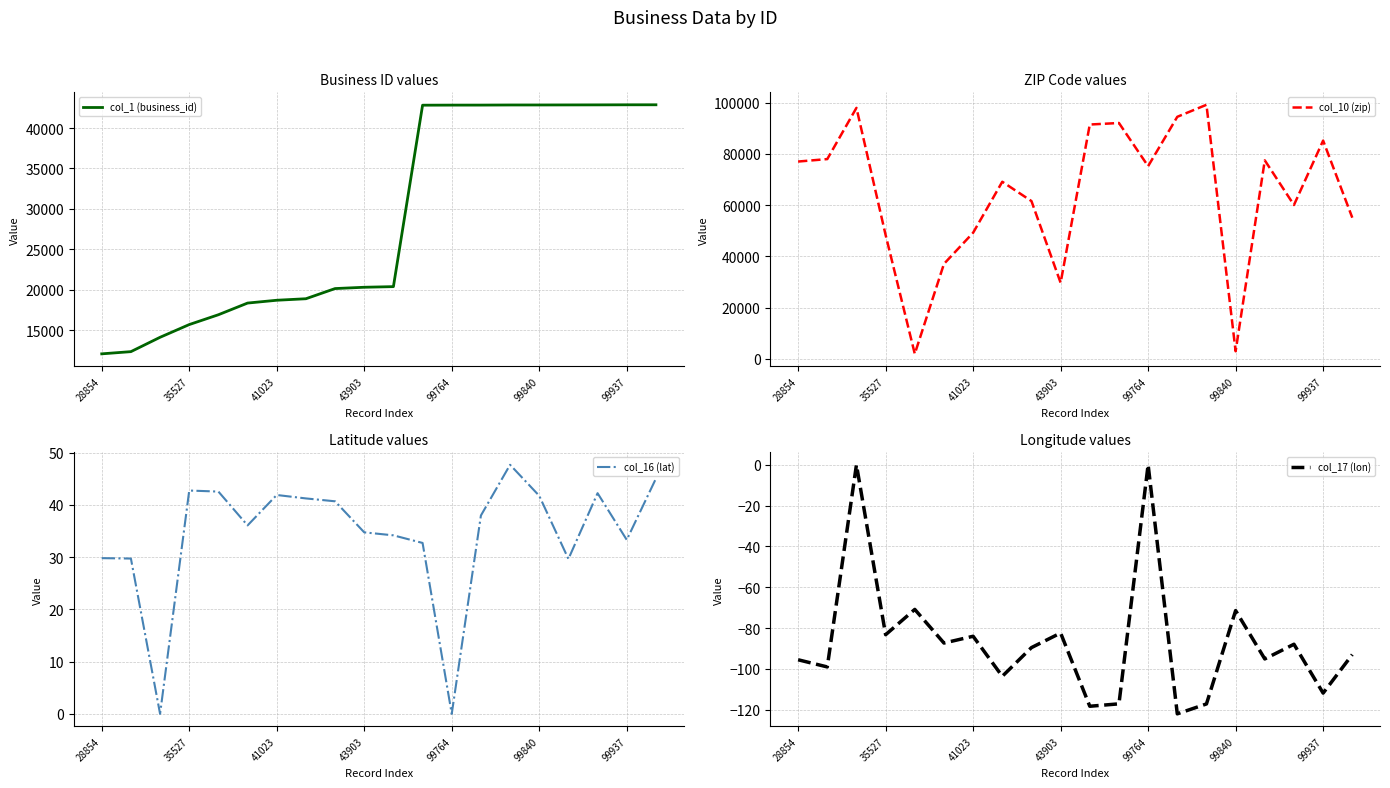

What is the difference between the maximum and second lowest values in the col_1 (business_id) series?

30546